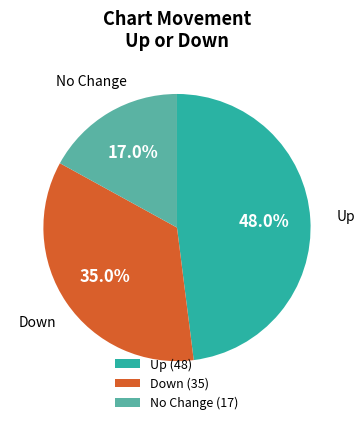

Is there a majority slice in this chart?

No